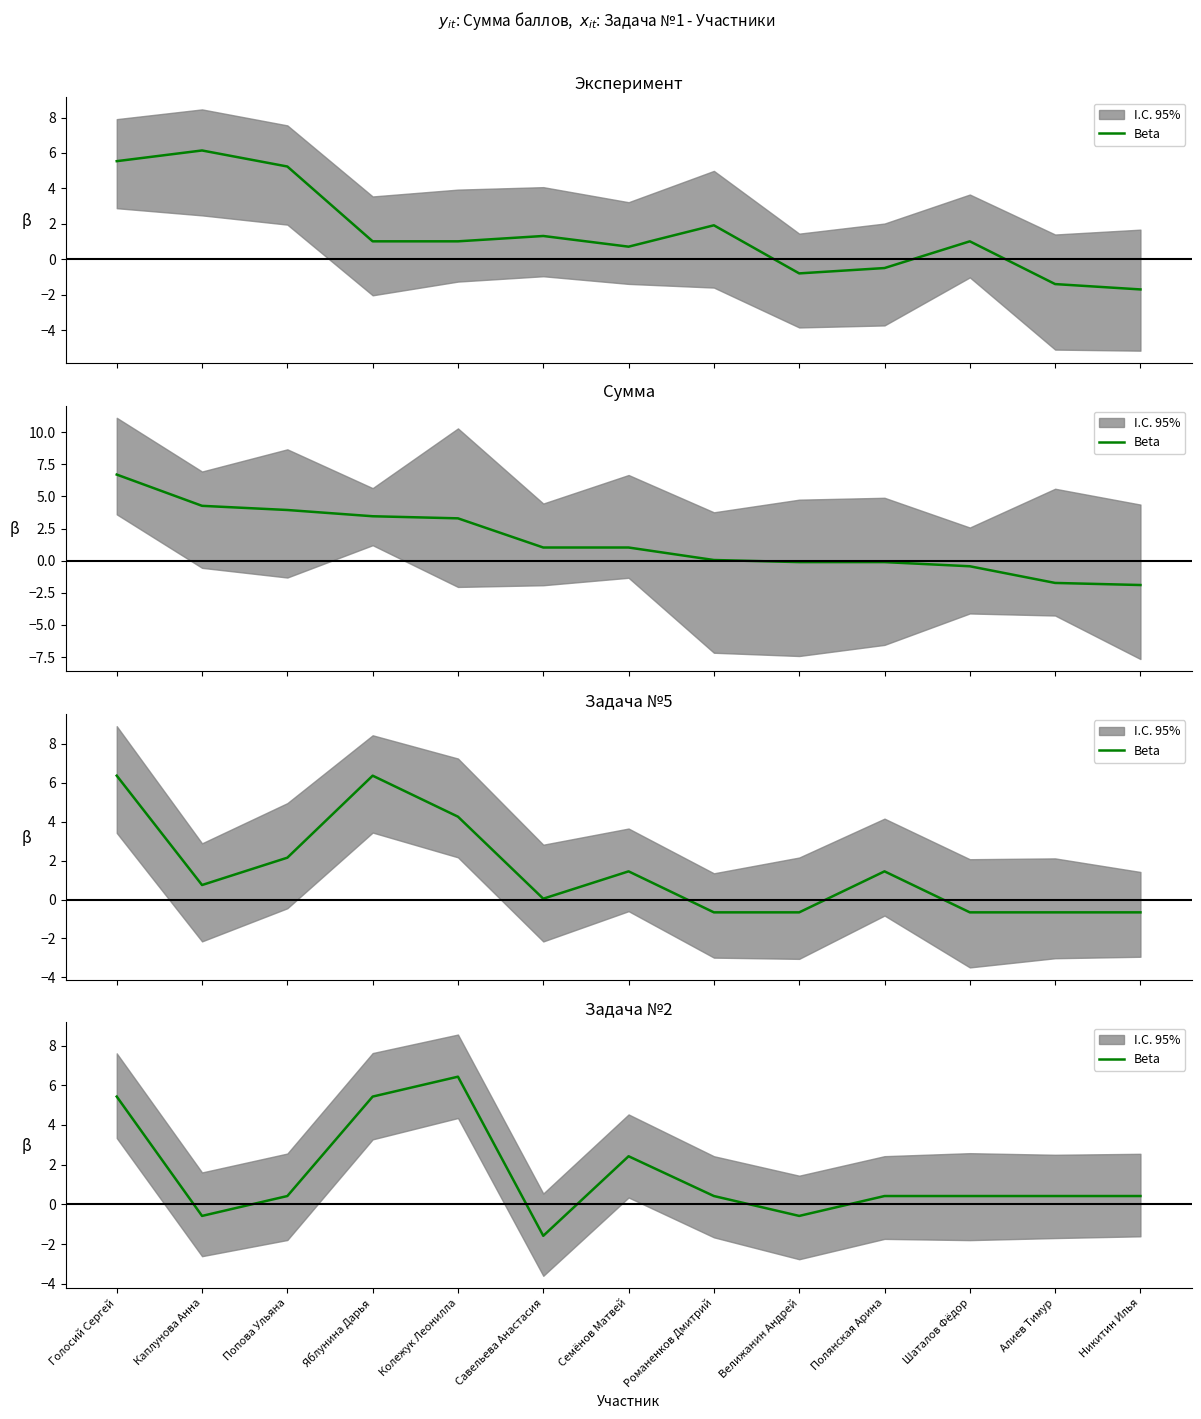

How many positive values are there?

10